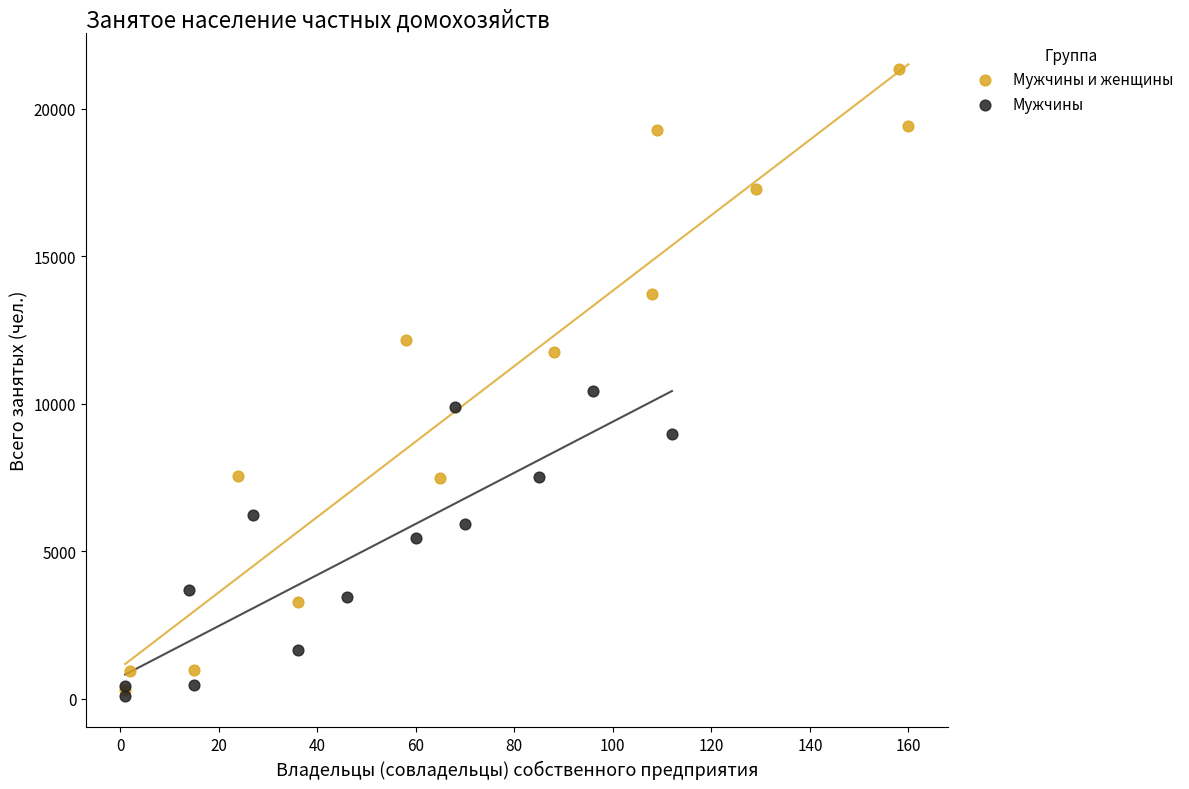

What are all the series names shown in the legend?

Мужчины и женщины, Мужчины